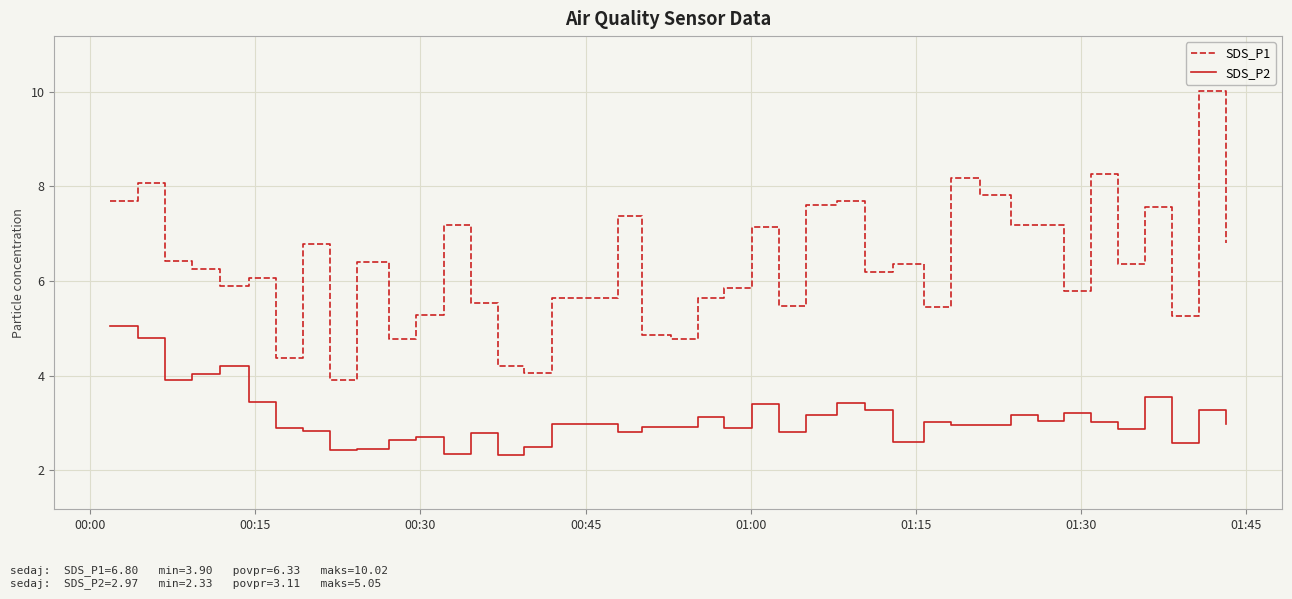

True or false: SDS_P1 and SDS_P2 cross at least once.

False